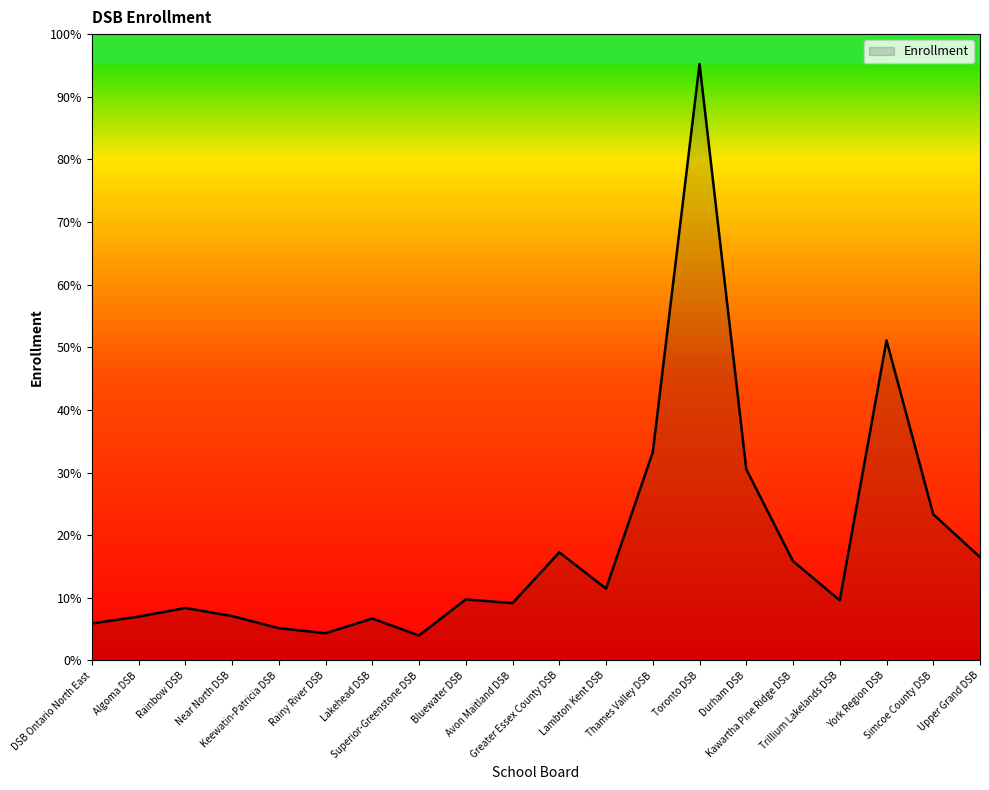

True or false: the data shows 269646 at Lakehead DSB.

True